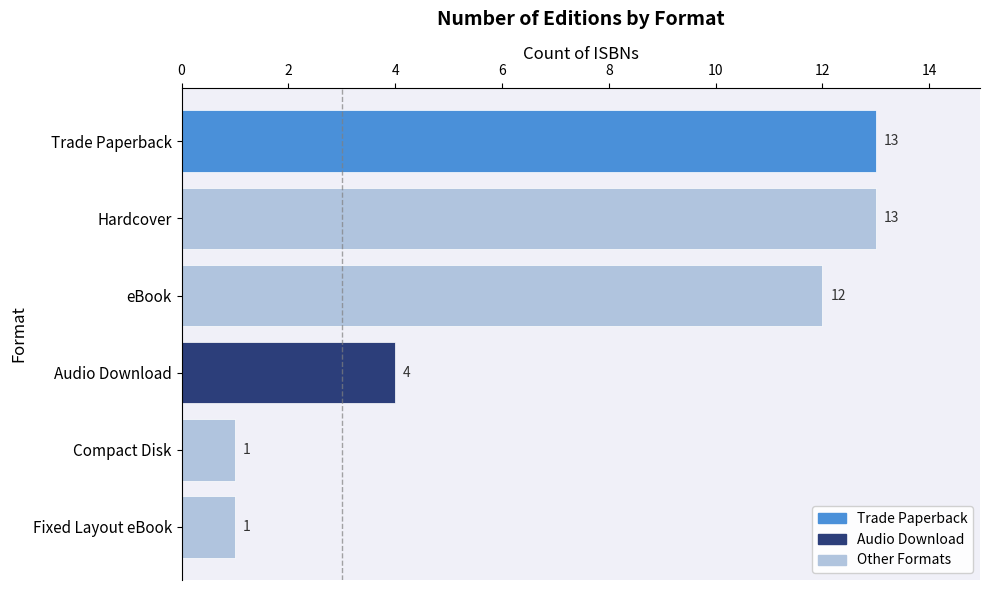

How many categories are shown in the chart?

6